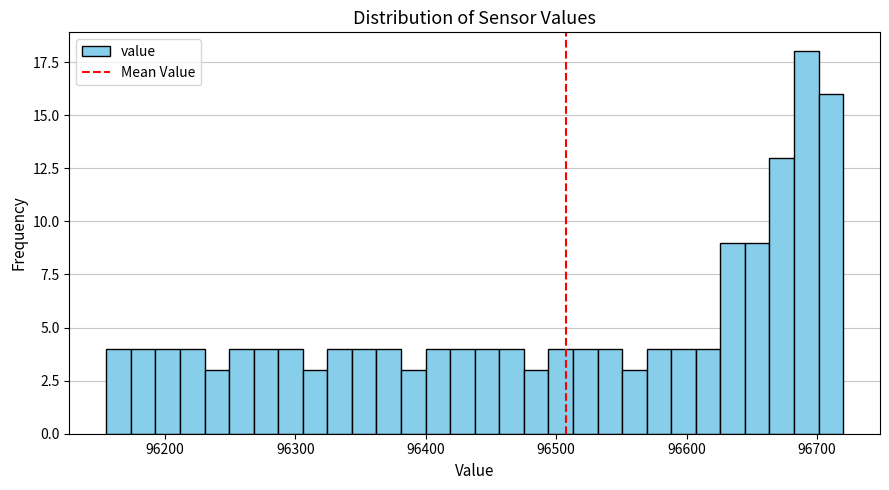

Around what value on the x-axis is the tallest bar? Give the approximate position of its centre, as read against the axis.

96690